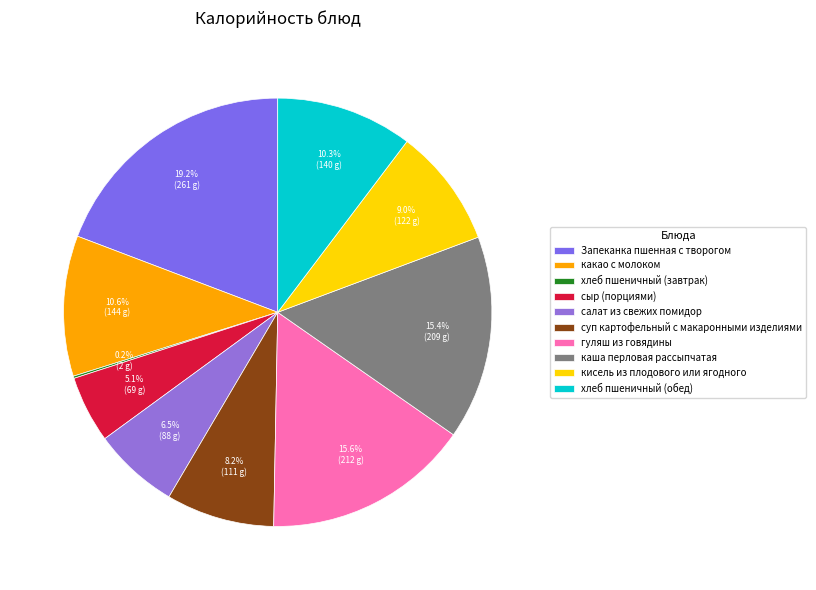

How much of the chart is everything except салат из свежих помидор?

93.5%